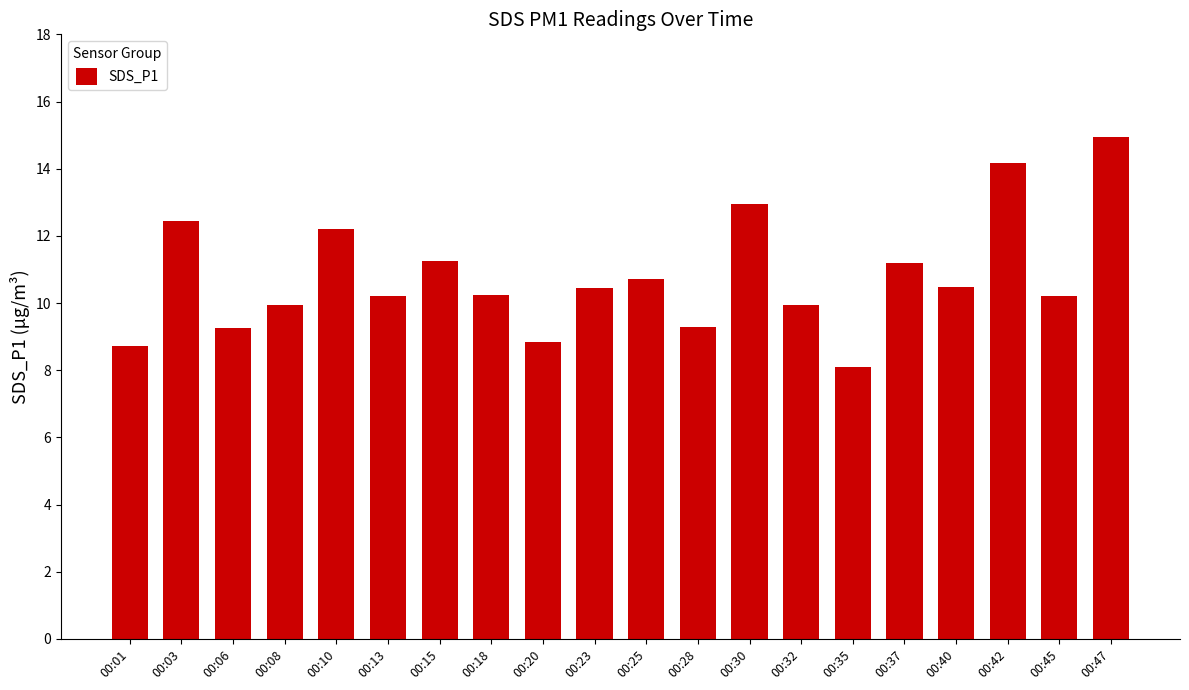

True or false: the data shows 10.5 at 00:40.

True